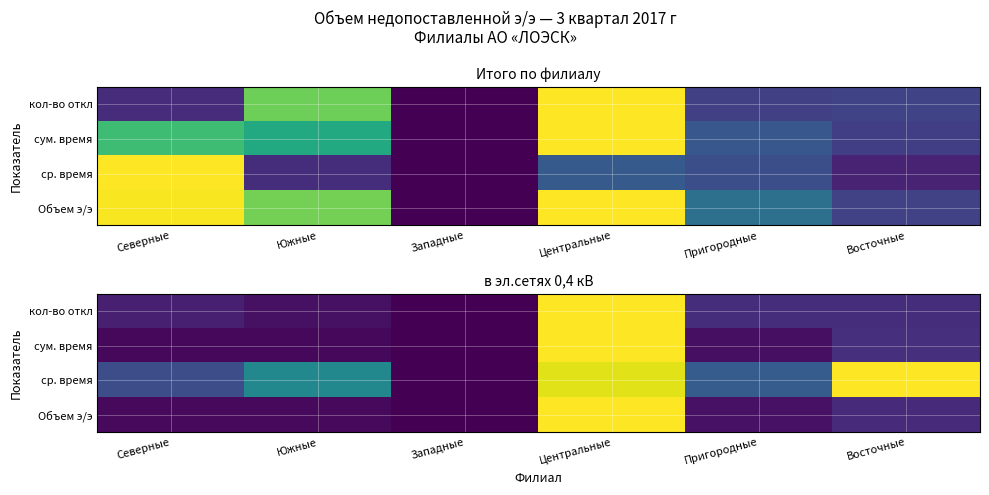

At which category is the sum across all series the highest?

Центральные